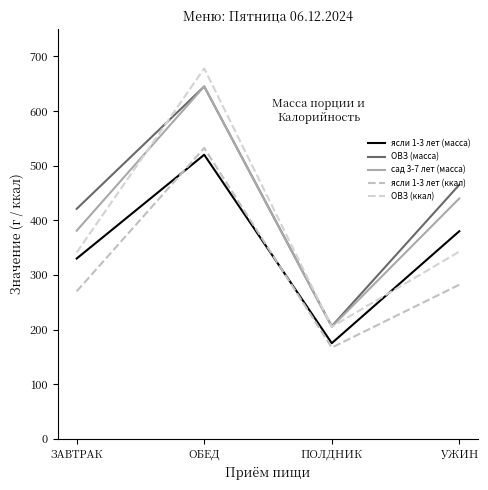

At how many categories does at least one series exceed 334?

3